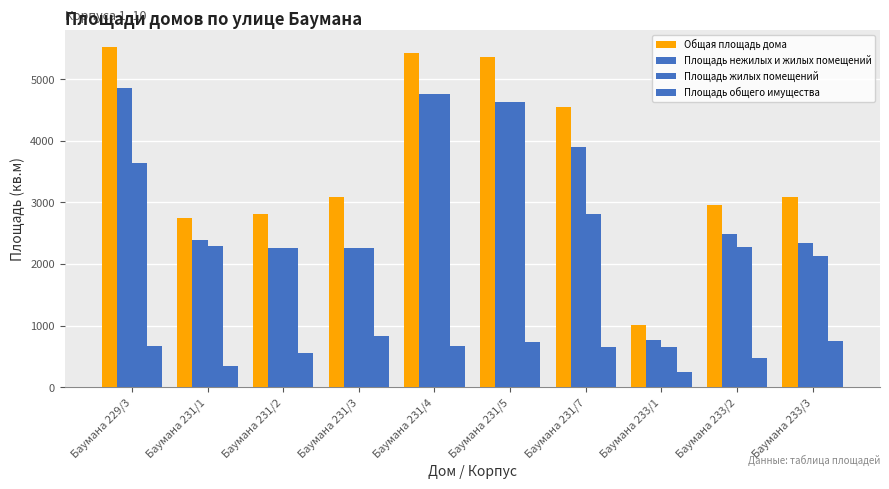

How many groups of bars are there?

10